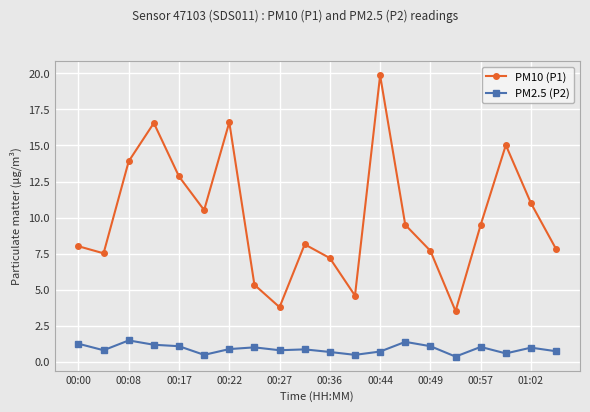

Which series has the largest total across all categories?

PM10 (P1)